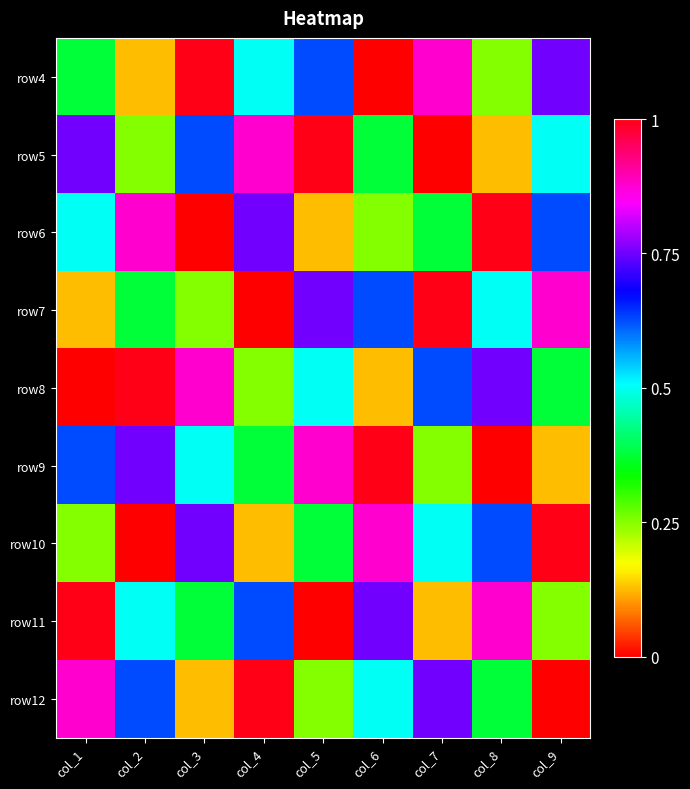

At which category does the chart reach its minimum across all series?

col_6